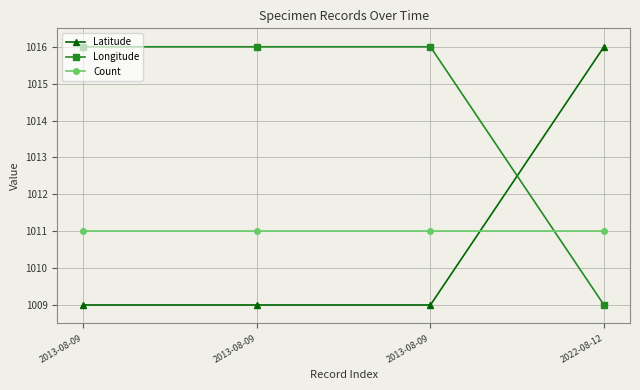

How many lines are shown in the chart?

3